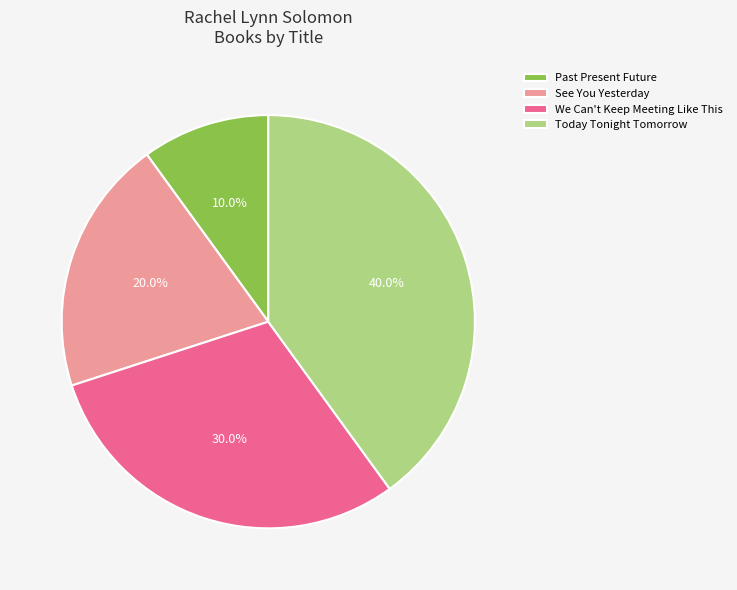

Which has a higher value, Today Tonight Tomorrow or We Can't Keep Meeting Like This?

Today Tonight Tomorrow